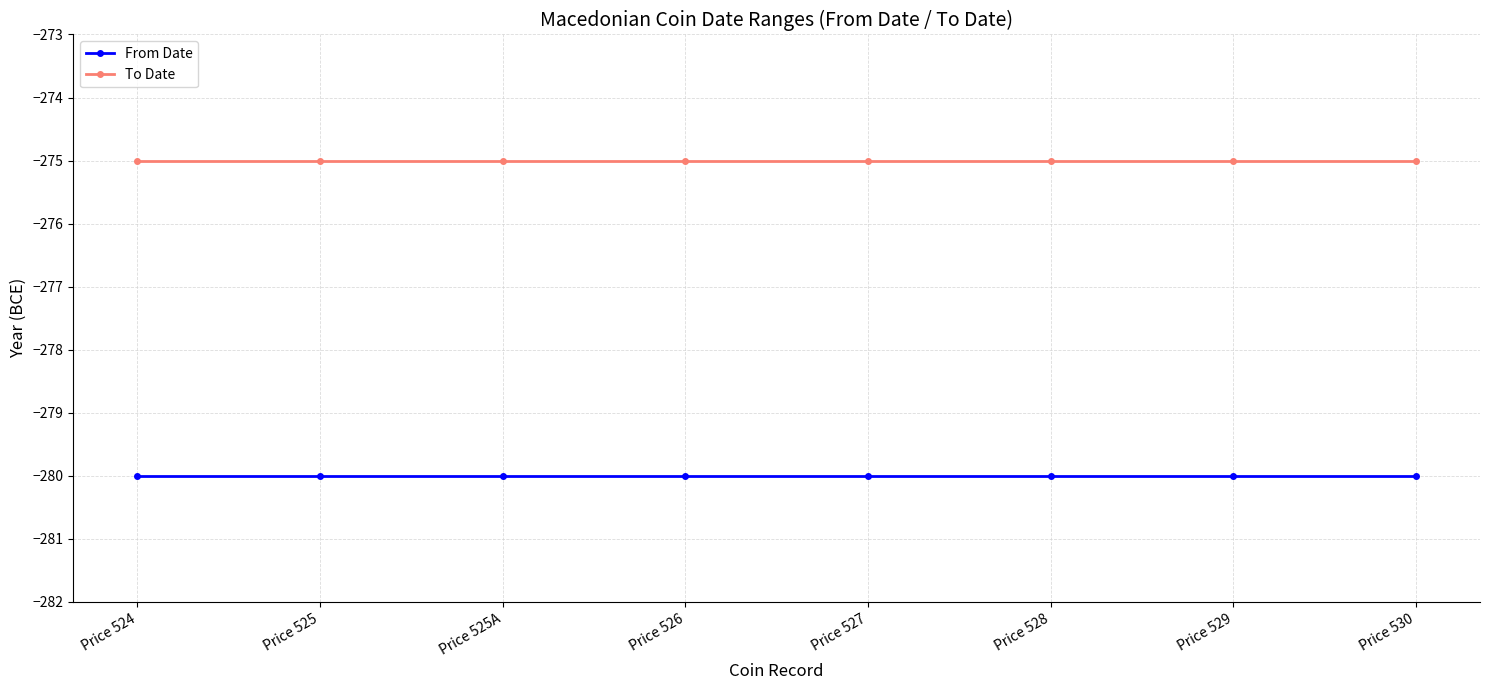

What is the spread (max minus min) of values at Price 526?

5